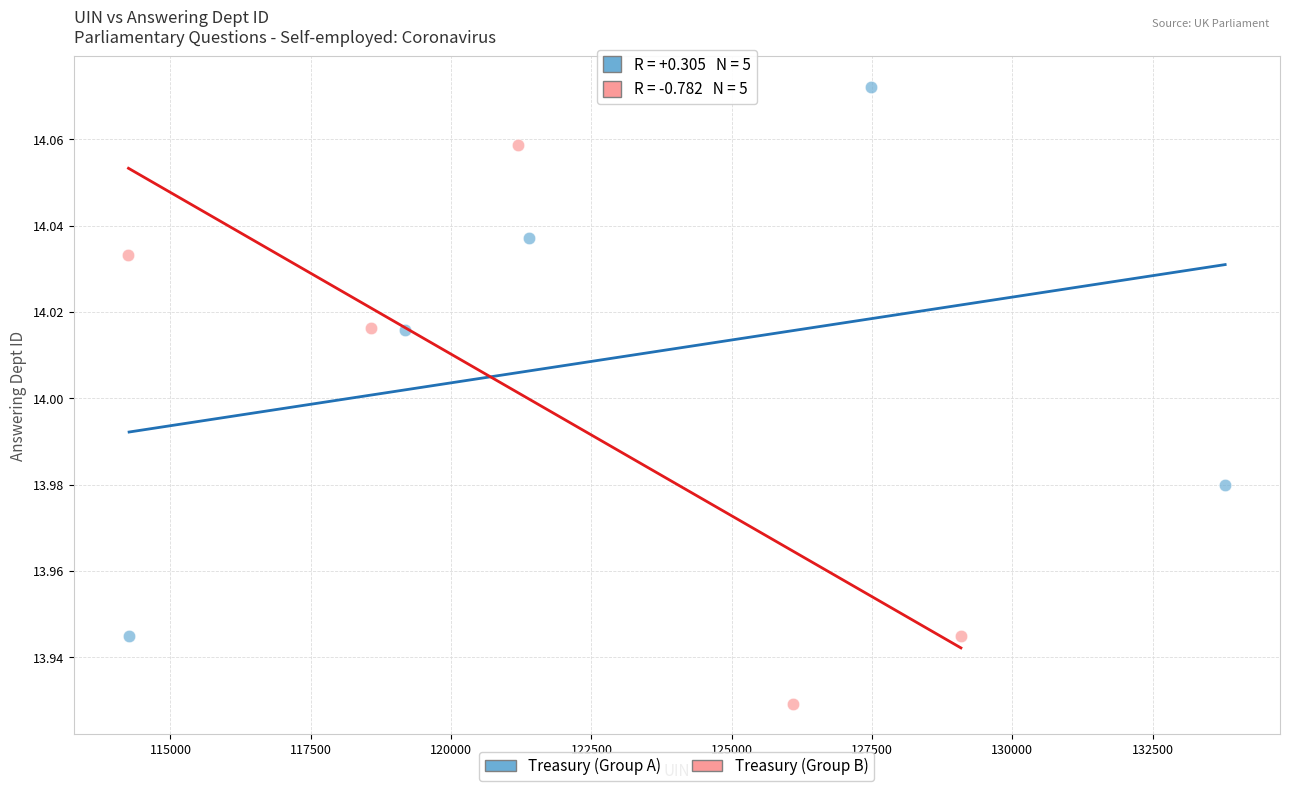

Which series contains the lowest Y value?

Treasury (Group B)